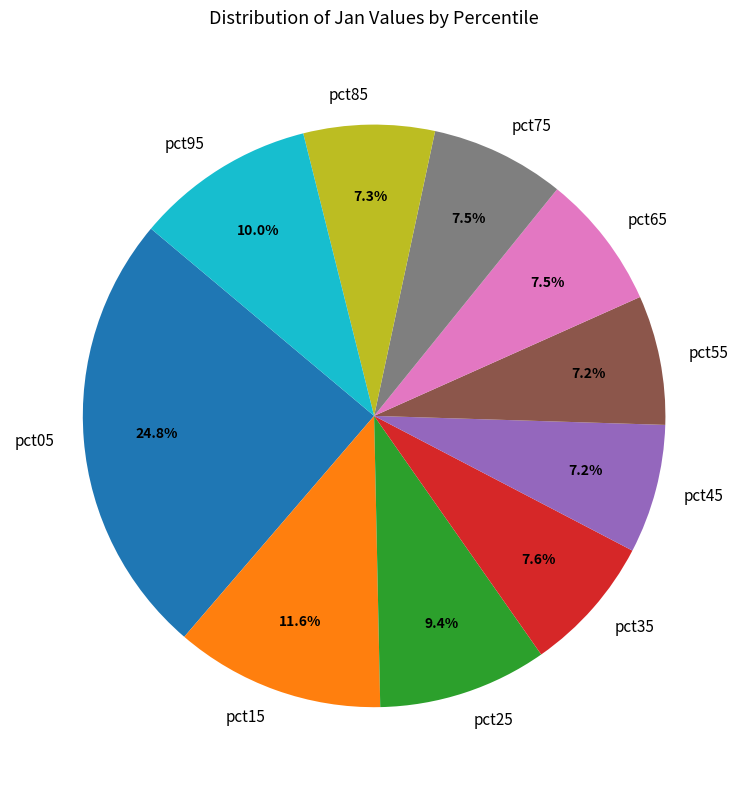

Does pct95 represent more than half of the total?

No